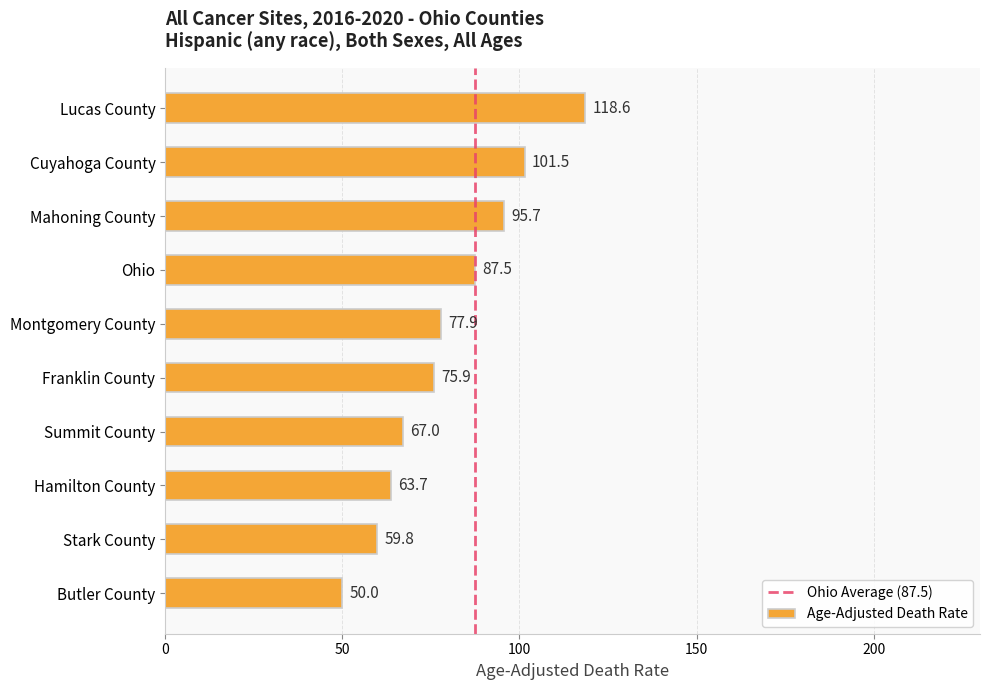

Rank the categories by value from highest to lowest.

Lucas County, Cuyahoga County, Mahoning County, Ohio, Montgomery County, Franklin County, Summit County, Hamilton County, Stark County, Butler County